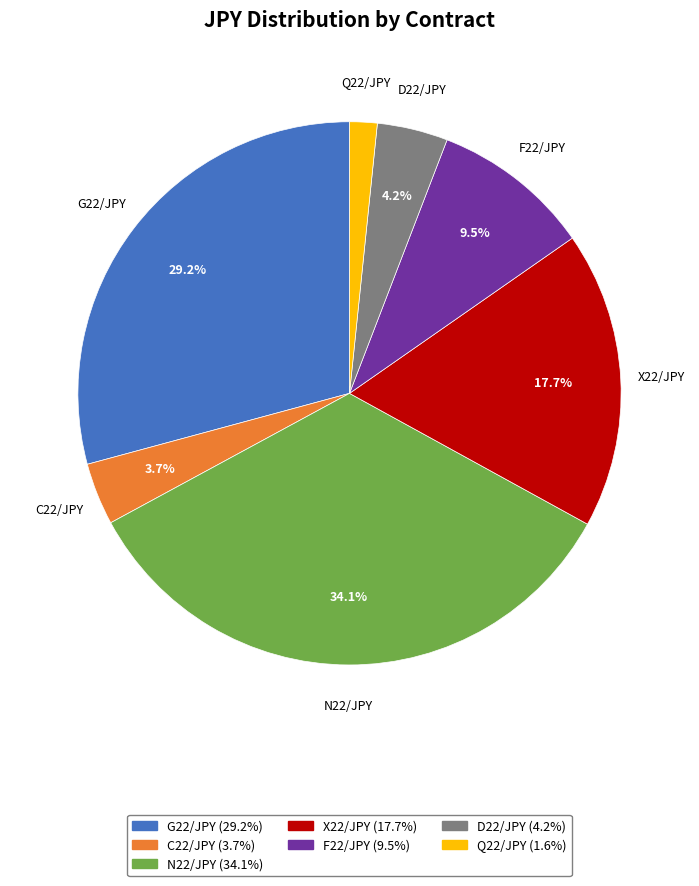

To the nearest percent, what is the combined percentage of C22/JPY and G22/JPY?

33%